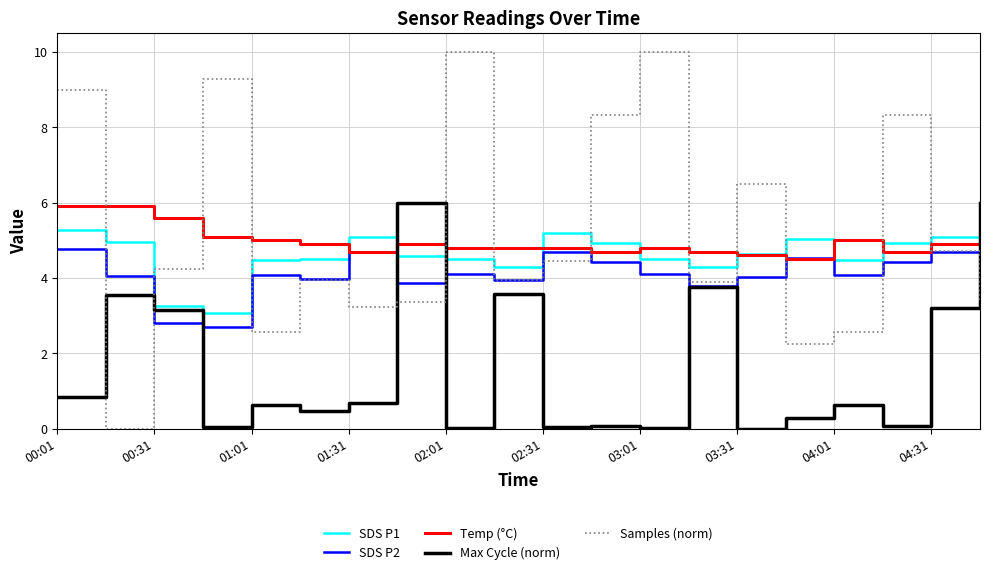

Which series has the largest range (max minus min)?

Samples (norm)